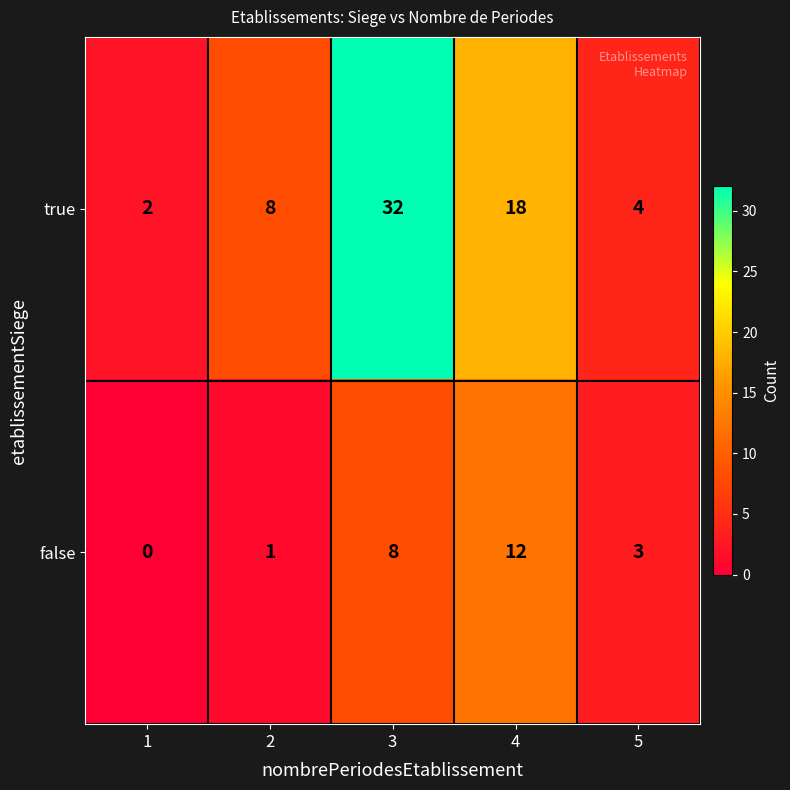

Count the number of data series in this chart.

2